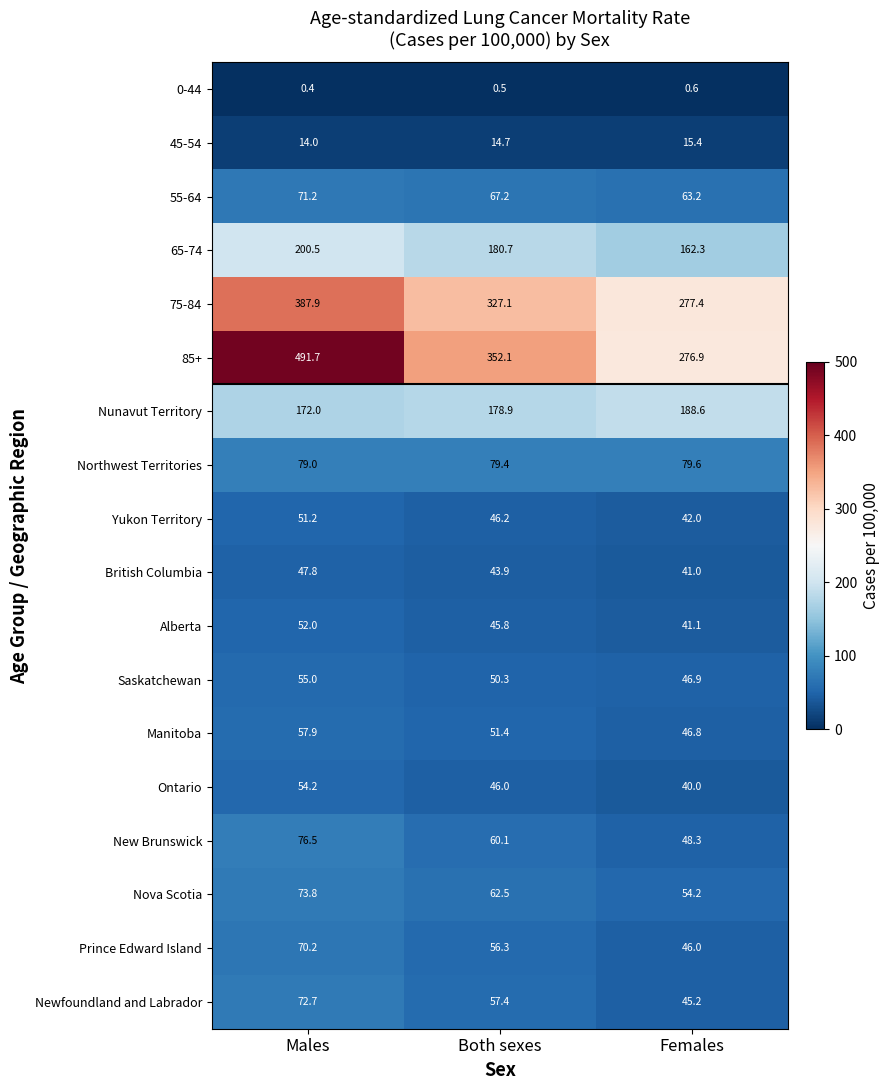

At which category is the sum across all series the highest?

Males